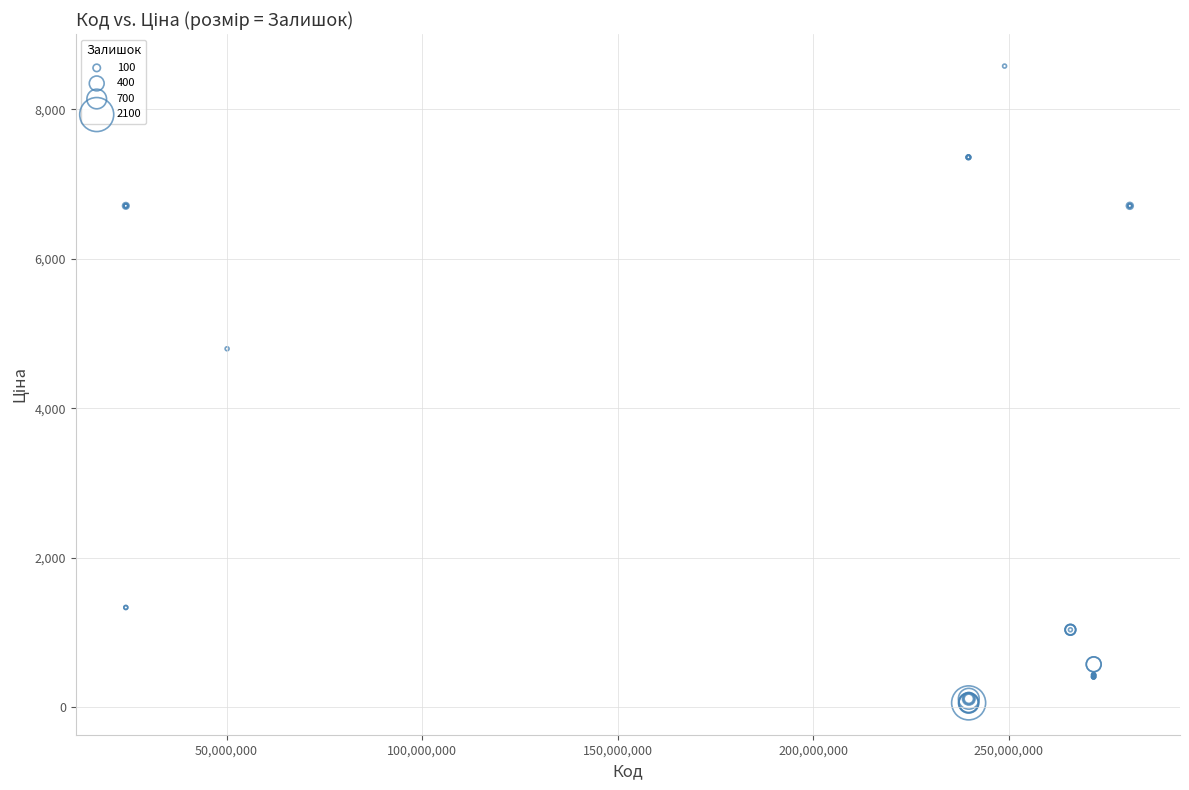

What Y value in the scatter plot is closest to 4318?

4796.4